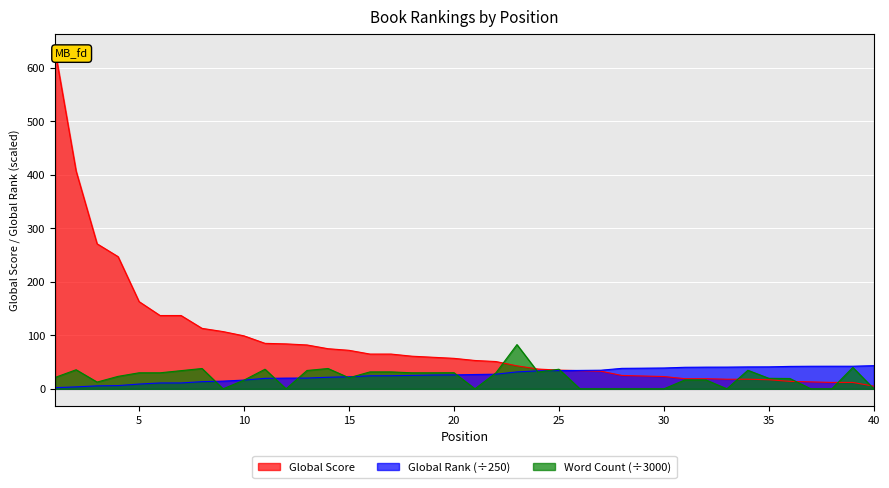

Read the Global Score value at 25.

35.0